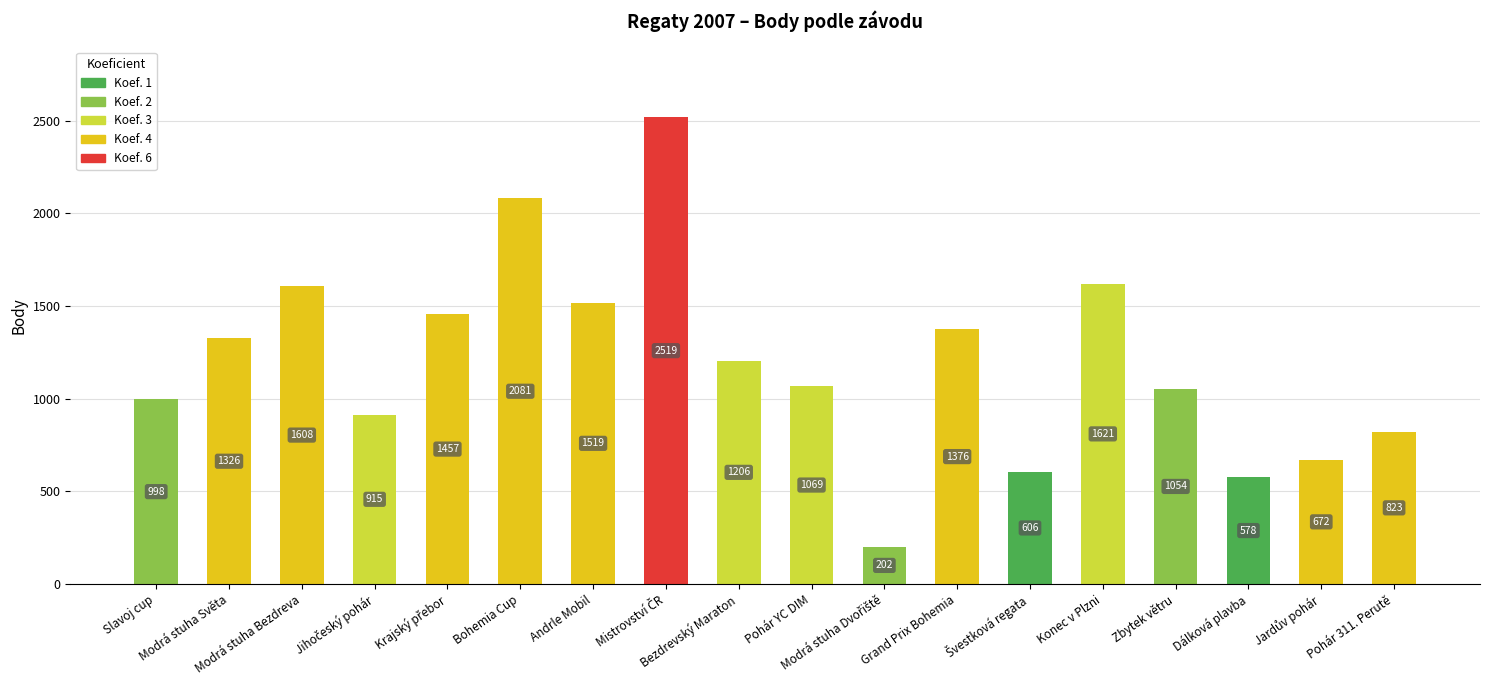

Where does the data first go above 1206?

Modrá stuha Světa